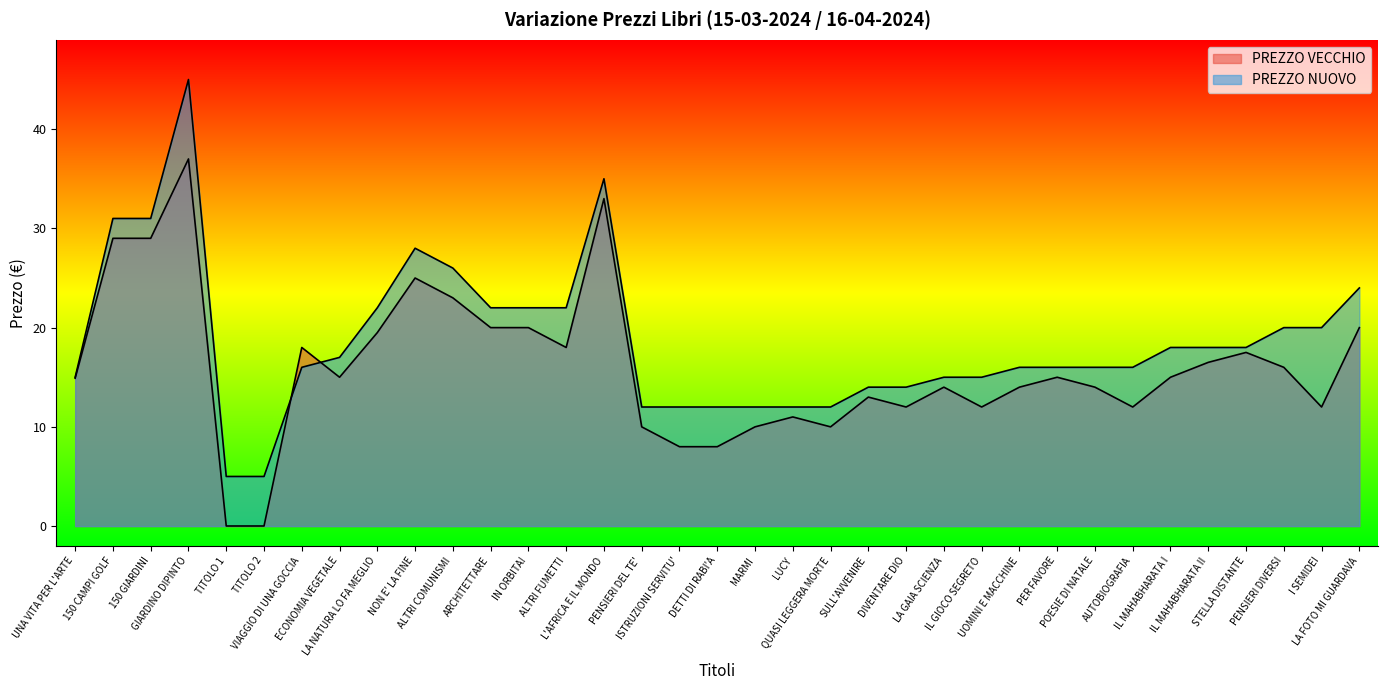

True or false: PREZZO NUOVO has a value of 8.9 at IL MAHABHARATA I.

False